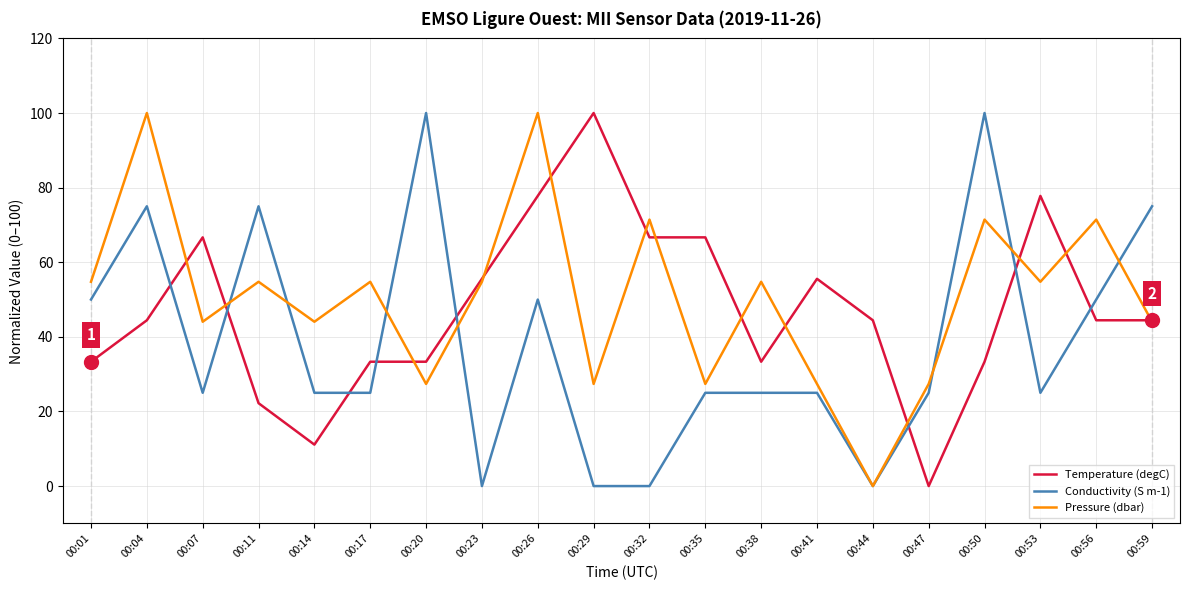

True or false: Conductivity (S m-1) has more than 1 interior local peaks.

True